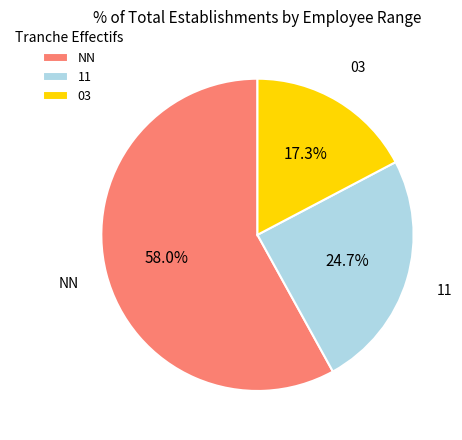

What is the smallest slice in the pie chart?

03